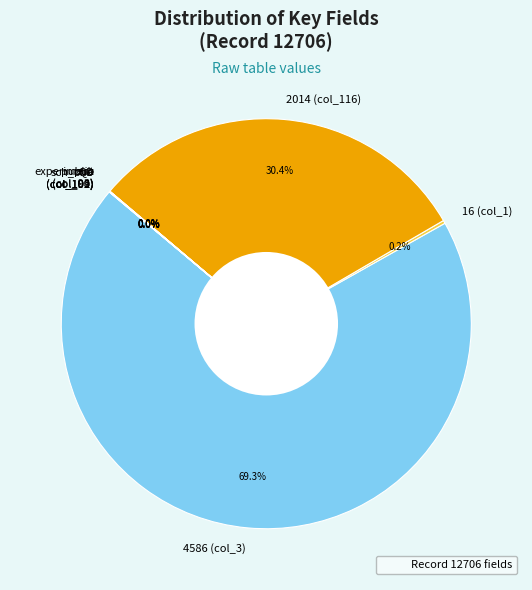

Does any single category account for the majority?

Yes